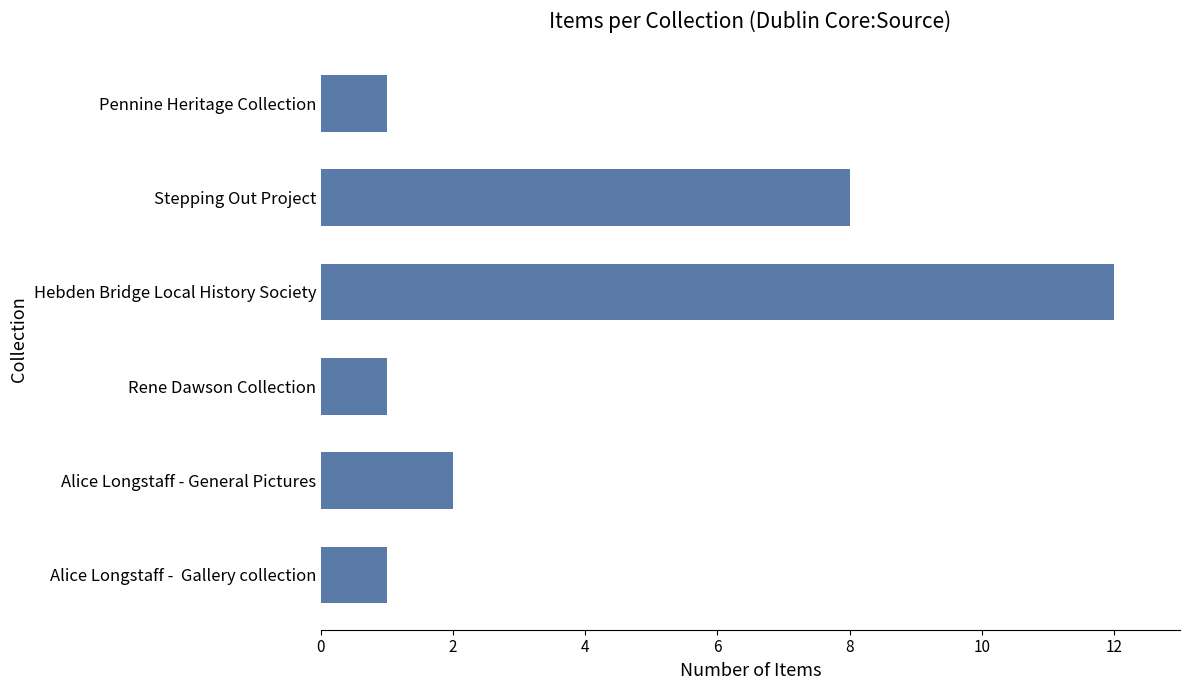

The value at Hebden Bridge Local History Society is 7. True or false?

False